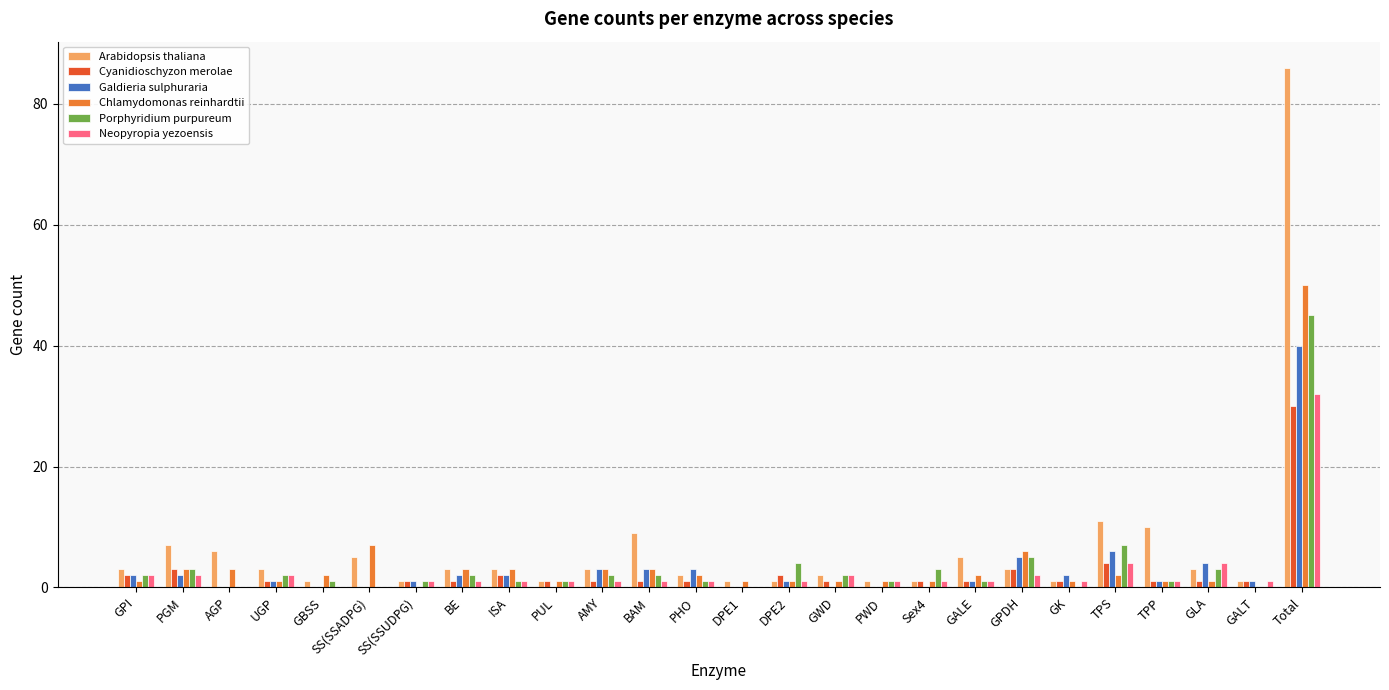

At which category is the sum across all series the highest?

Total